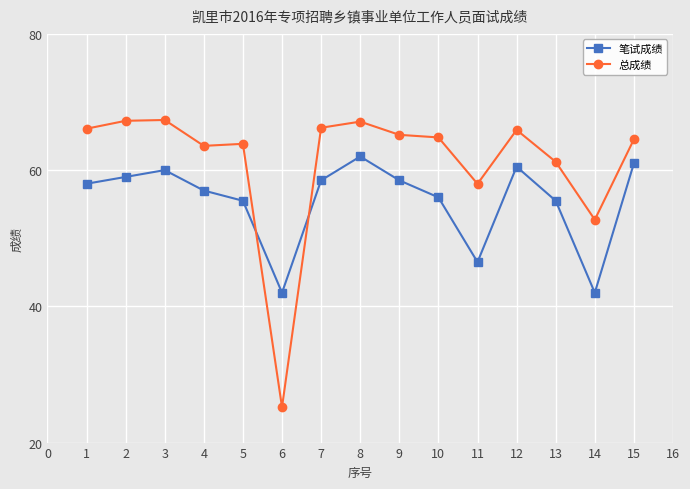

At how many categories does at least one series exceed 34?

15